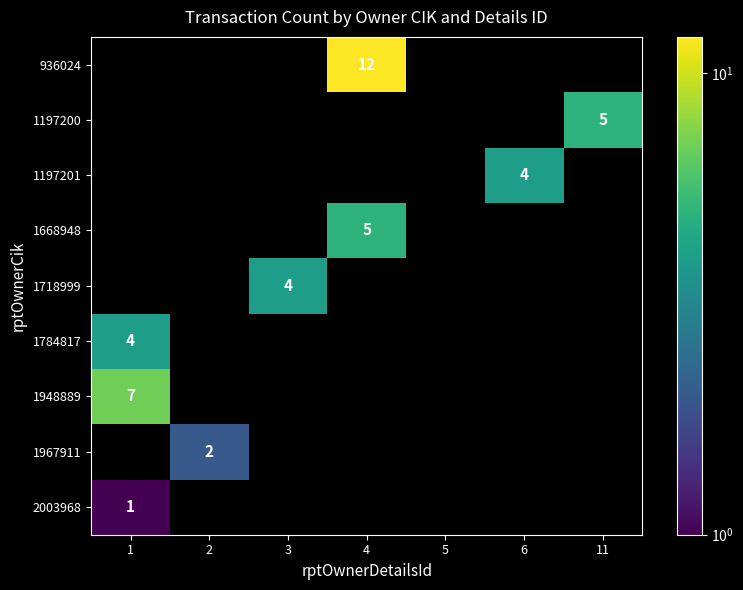

Is it true that 1784817 equals 4 at 1?

True